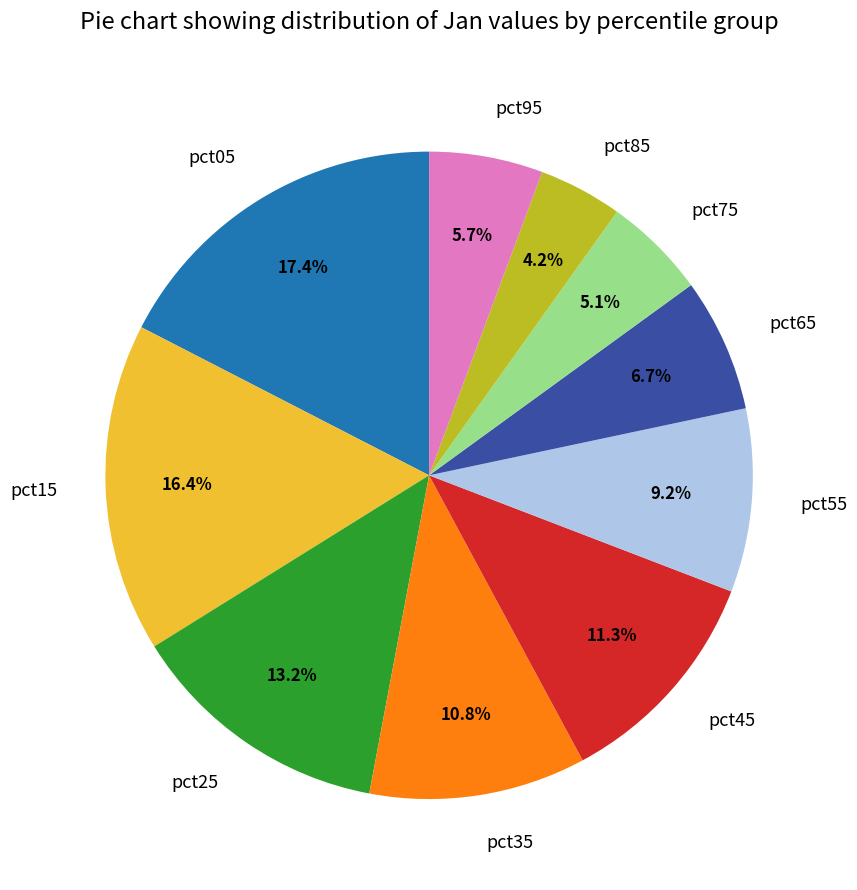

To the nearest percent, what is the difference between the largest and smallest slice percentages?

13%